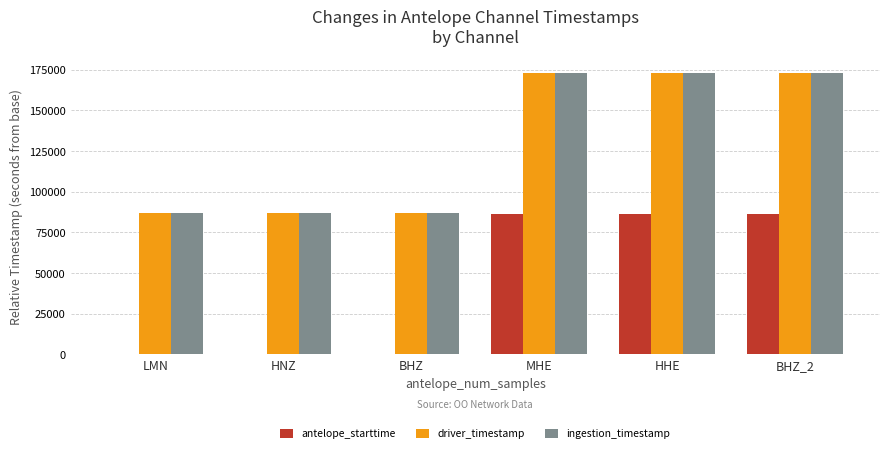

What are all the series names shown in the legend?

antelope_starttime, driver_timestamp, ingestion_timestamp